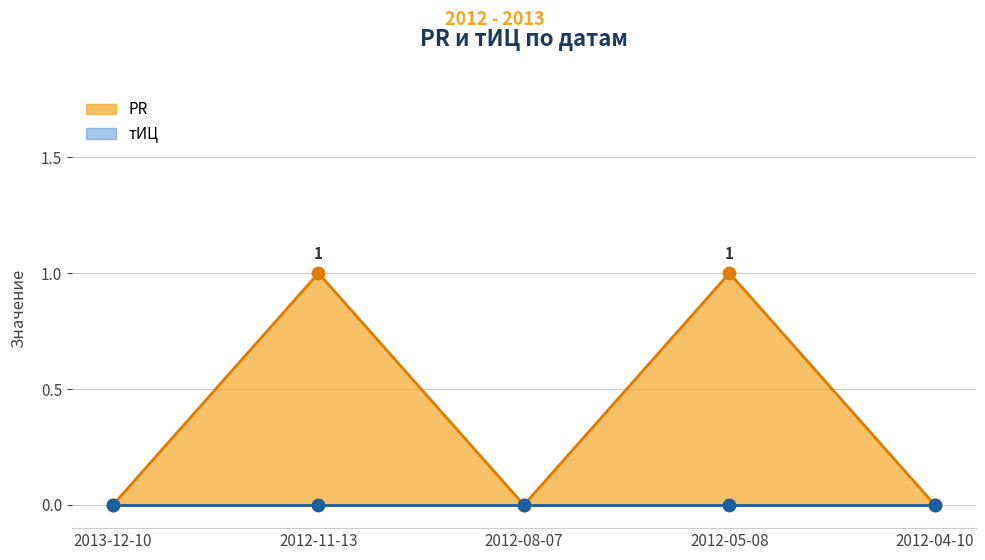

Which has a higher value, 2012-08-07 or 2012-11-13?

2012-11-13